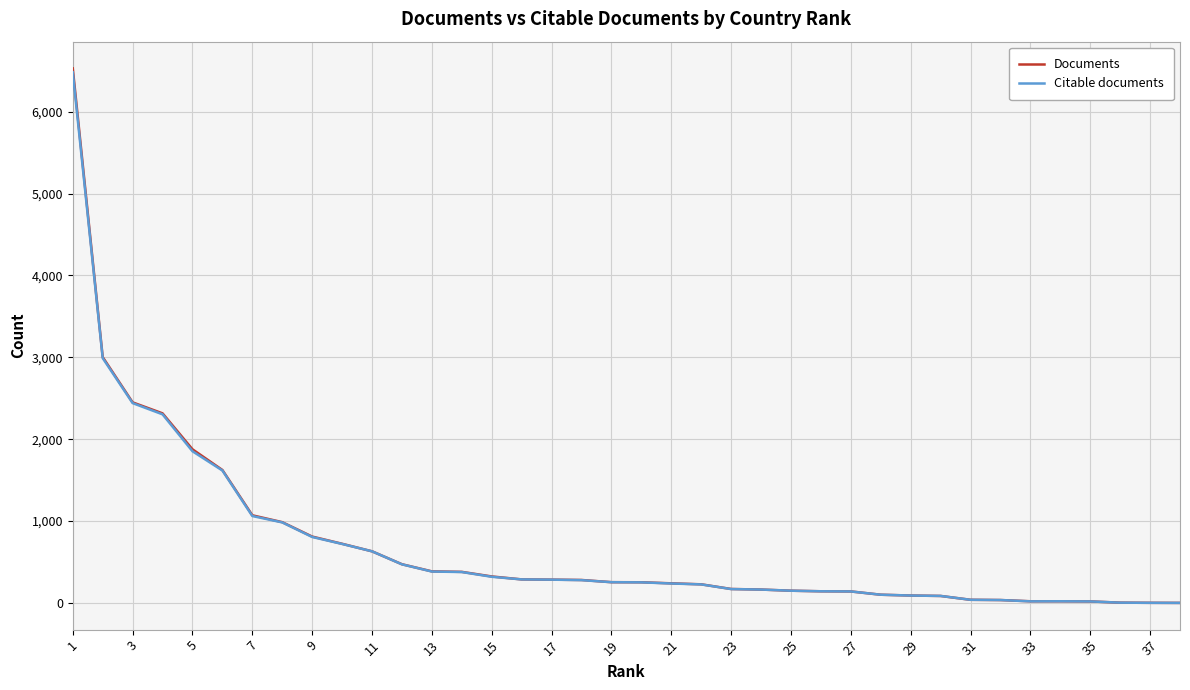

Which series has the widest spread of values?

Documents